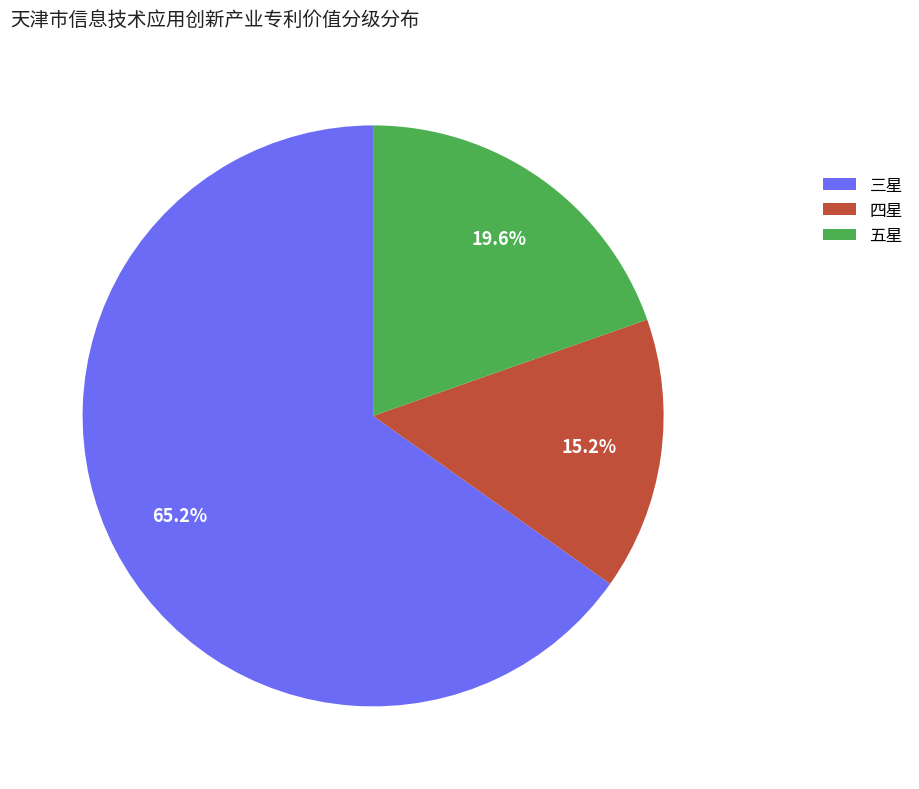

Is there any slice that represents more than half of the pie?

Yes